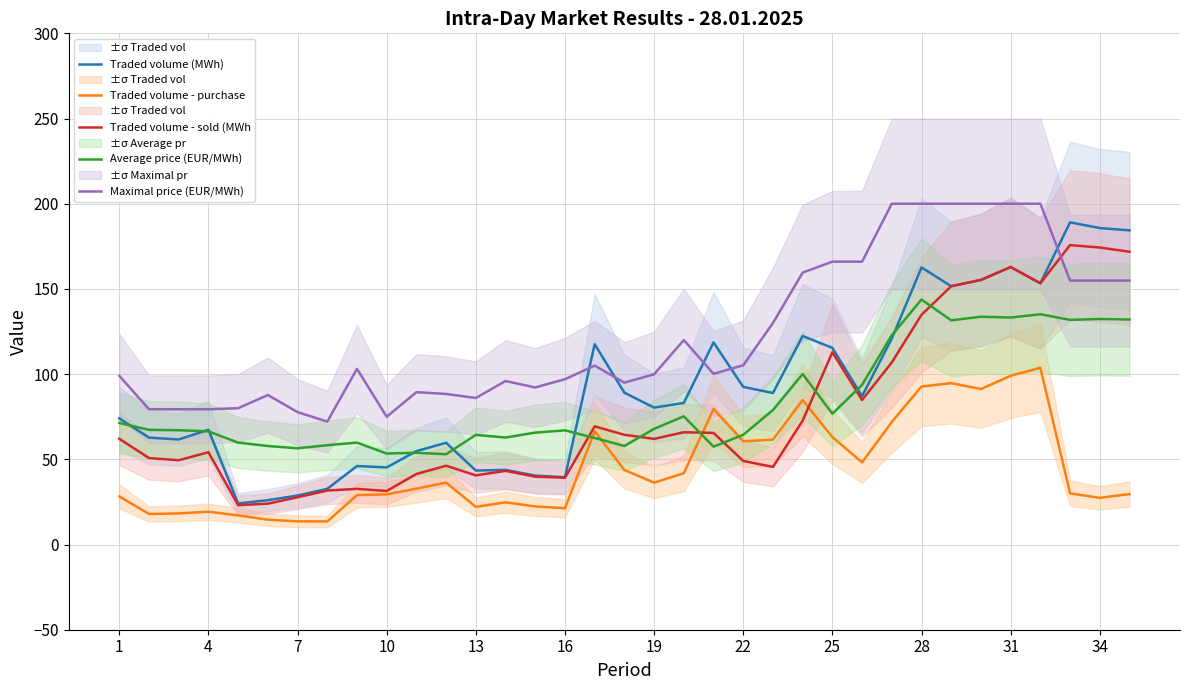

What are all the series names shown in the legend?

Traded volume (MWh), Traded volume - purchase , Traded volume - sold (MWh, Average price (EUR/MWh), Maximal price (EUR/MWh)